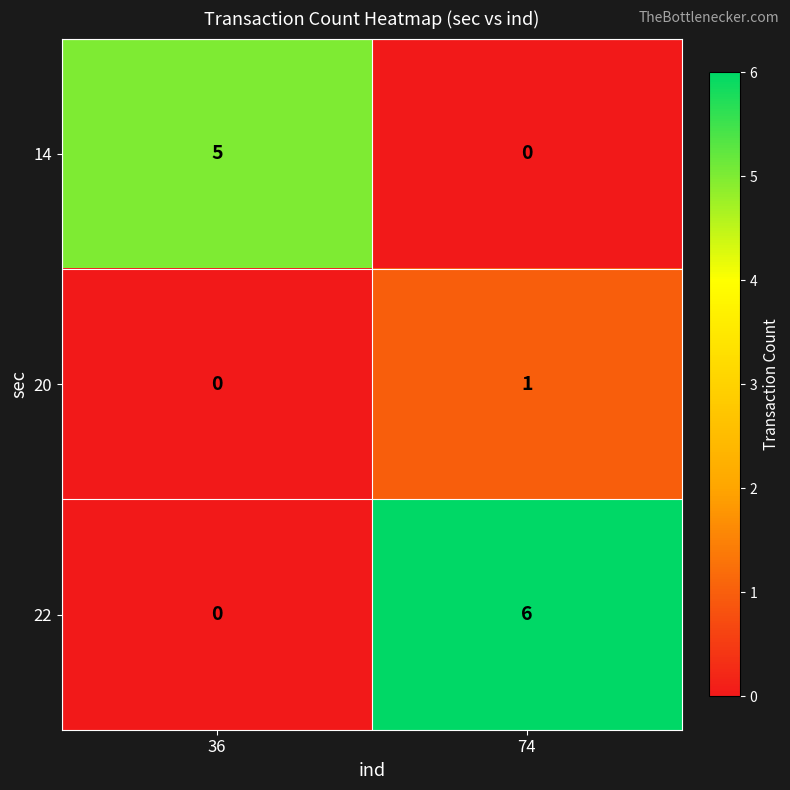

How many data points in 14 are less than 5?

1